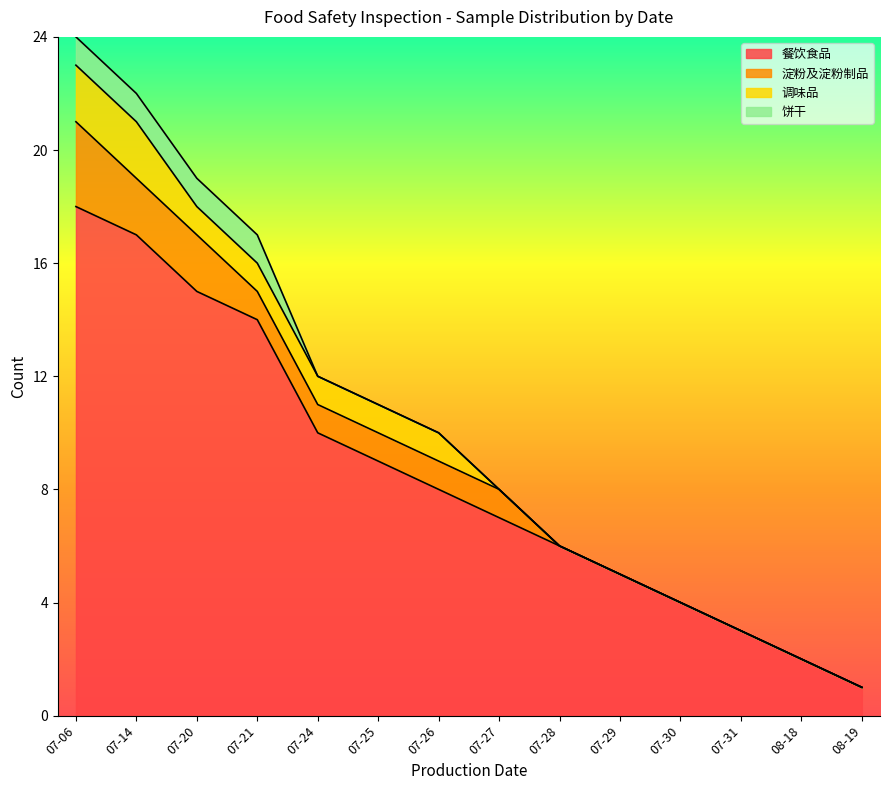

At how many categories does at least one series exceed 6?

8